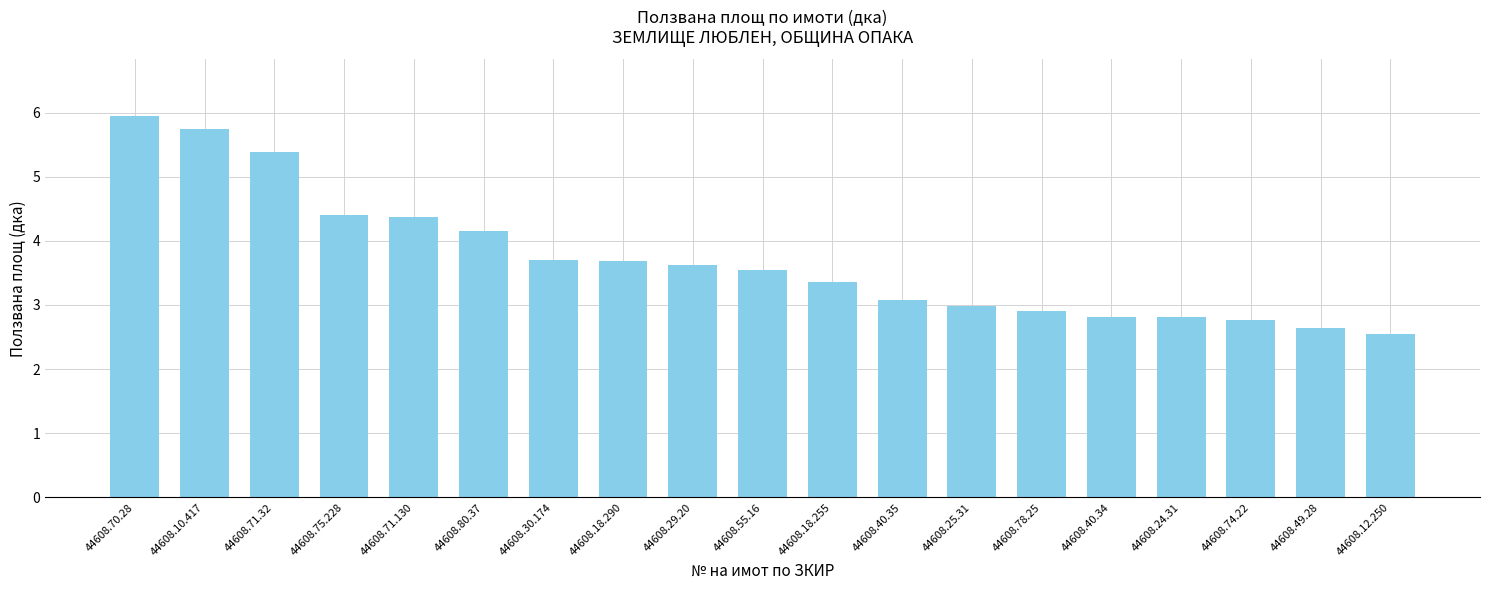

How many distinct data groups are displayed?

1